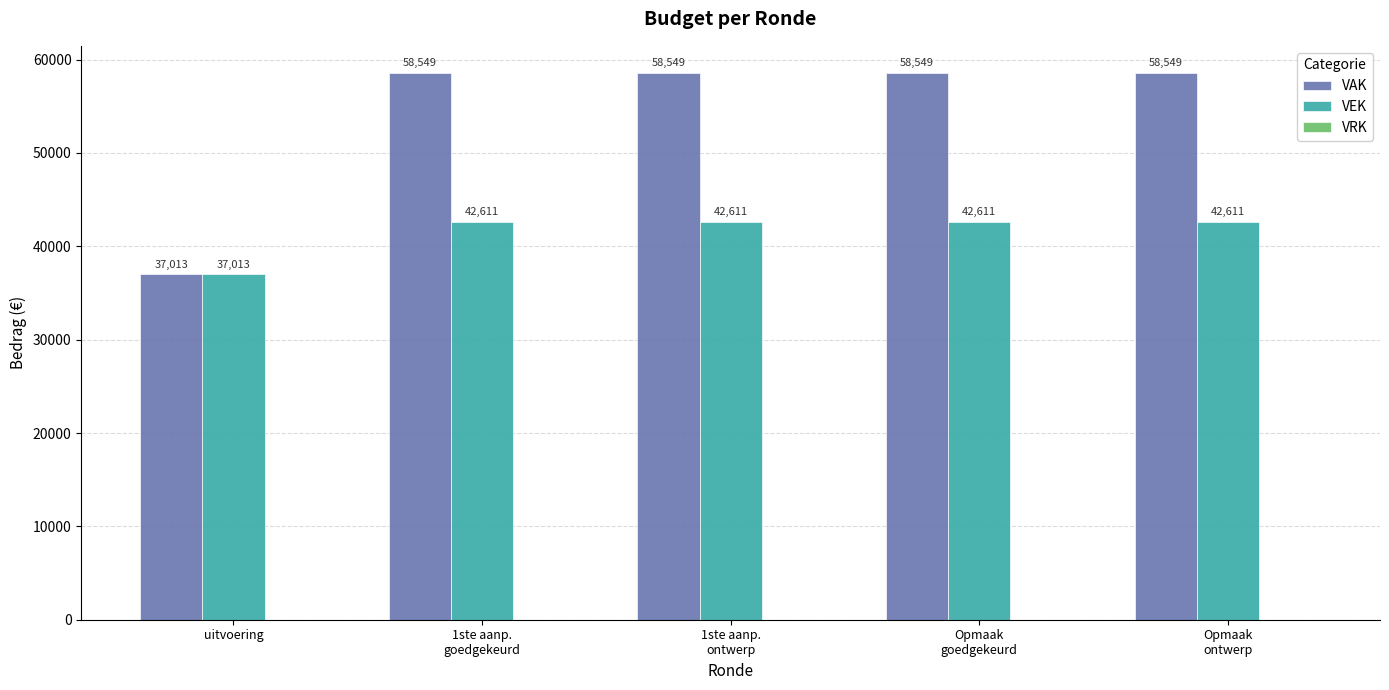

At how many categories does at least one series exceed 49624?

4